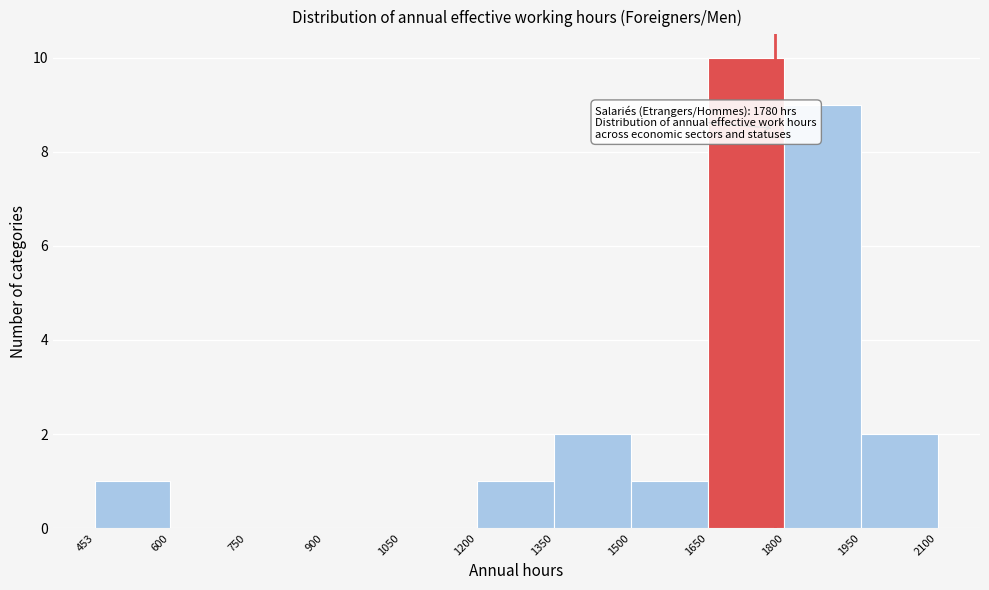

Which range on the x-axis has the tallest bar?

1650 to 1800